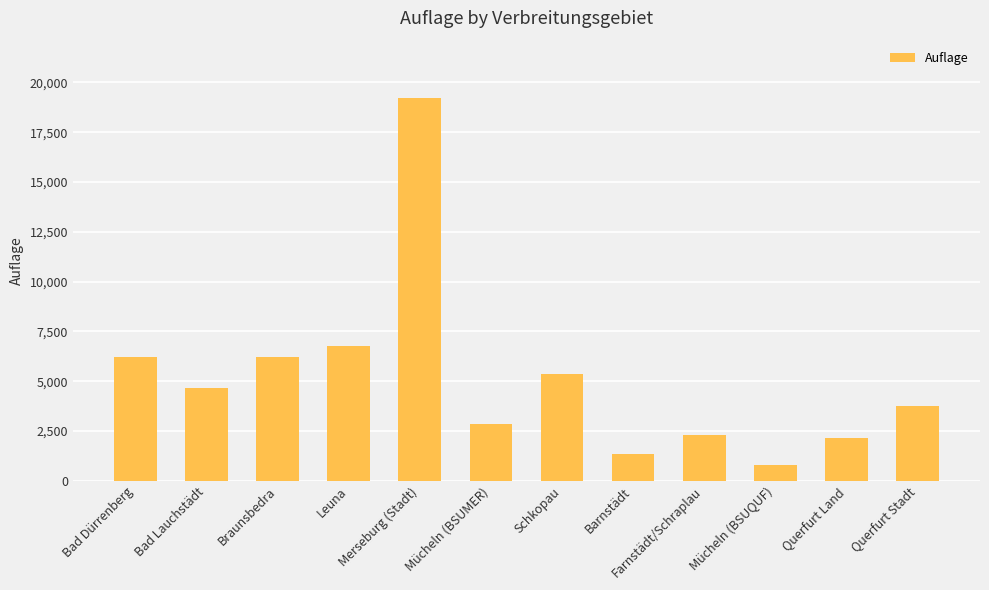

At which label does the data first exceed 4682?

Bad Dürrenberg